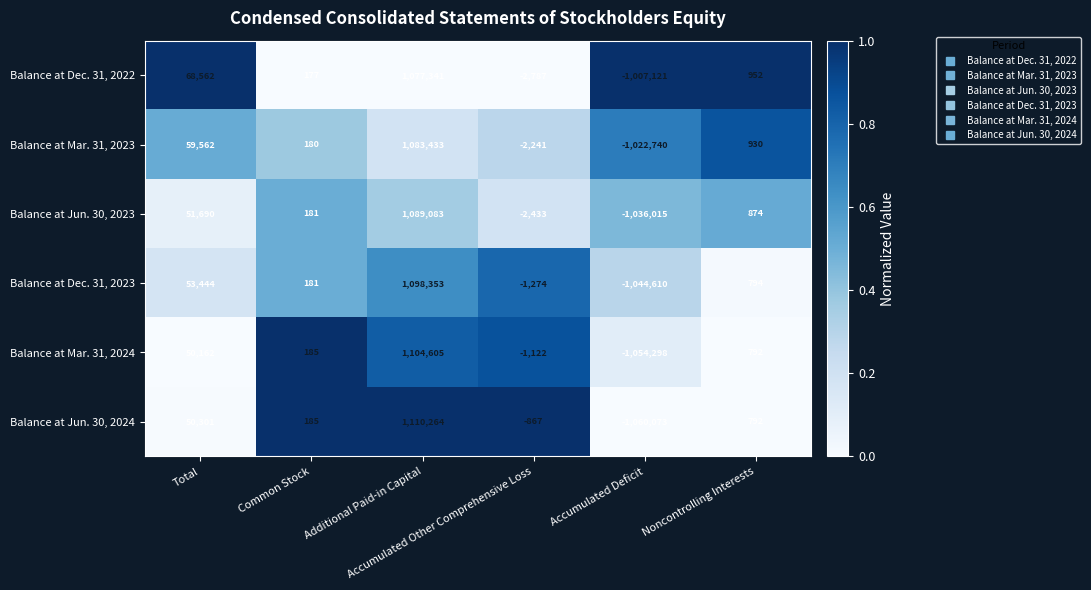

What is the smallest value displayed?

-1060073